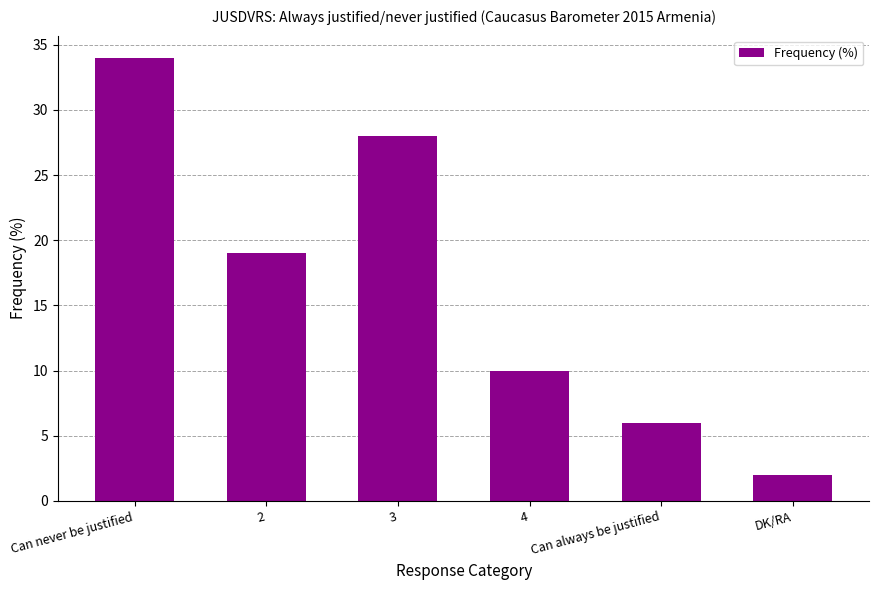

Reading left to right, extract all data points from this chart.

34	19	28	10	6	2